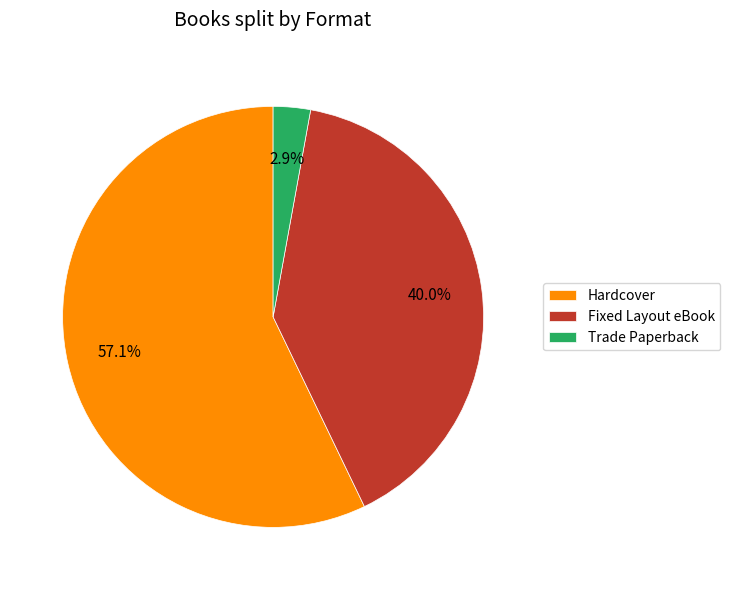

Is it true that Trade Paperback is 3% of the pie?

True